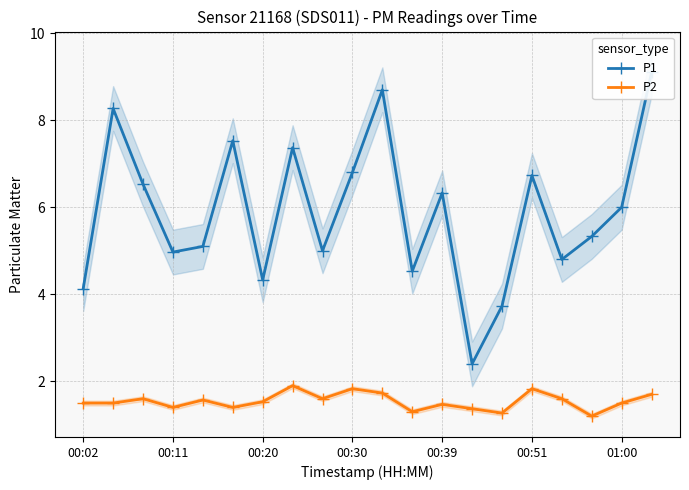

True or false: P2 and P1 intersect in this chart.

False